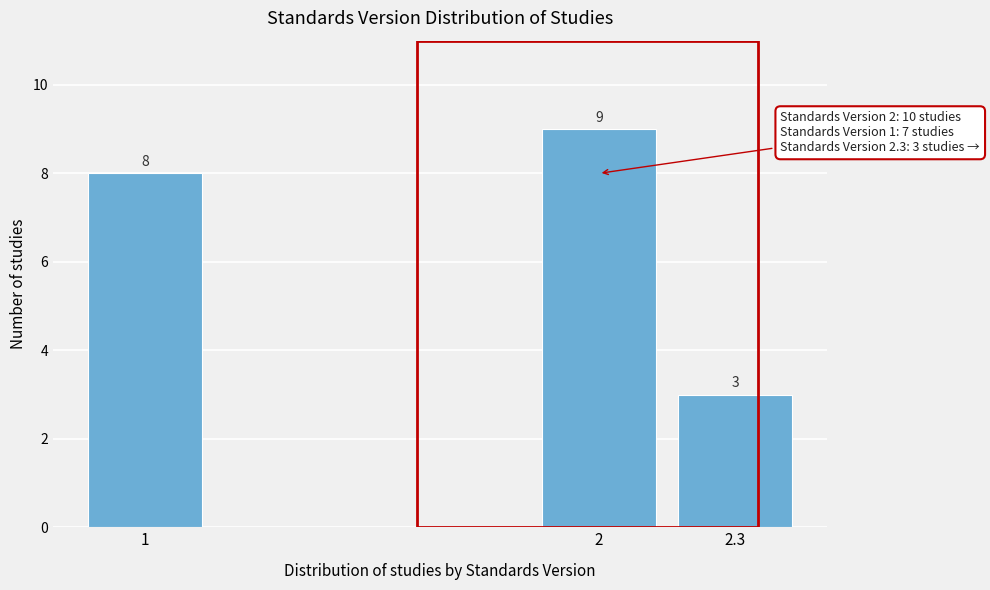

Reading left to right, list all the values displayed in this chart.

1=8	2=9	2.3=3